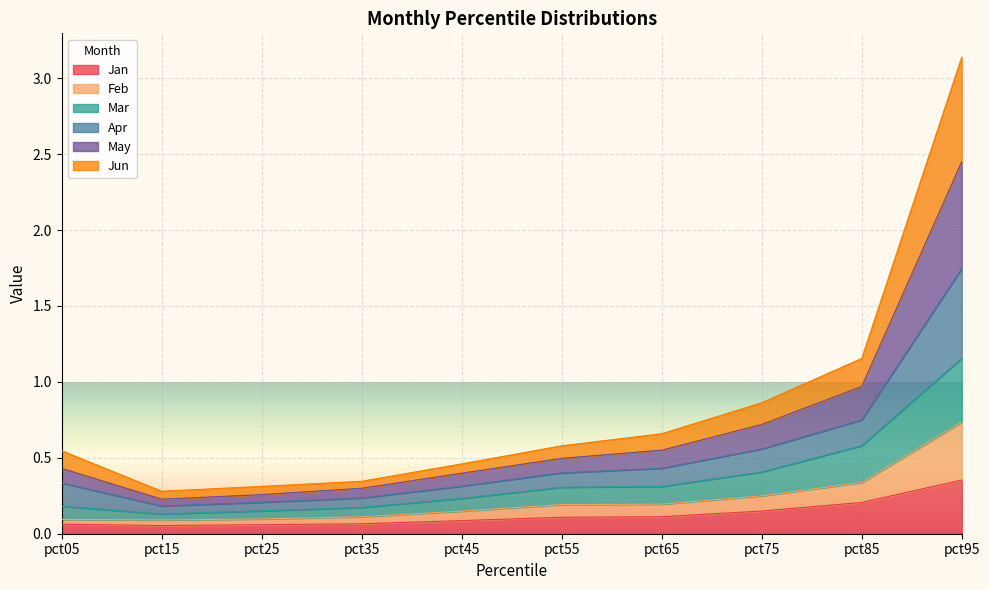

Which label corresponds to the smallest value in the chart?

pct15